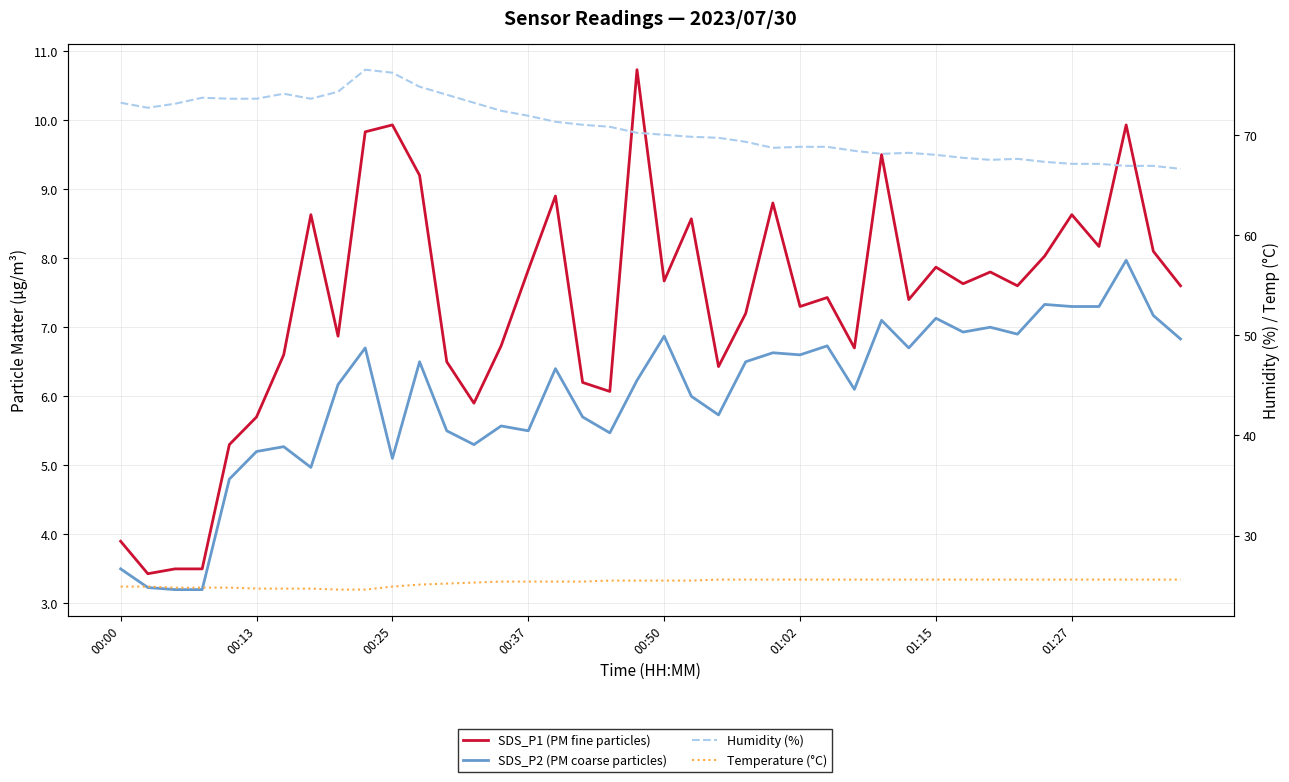

At which category is the sum across all series the highest?

9